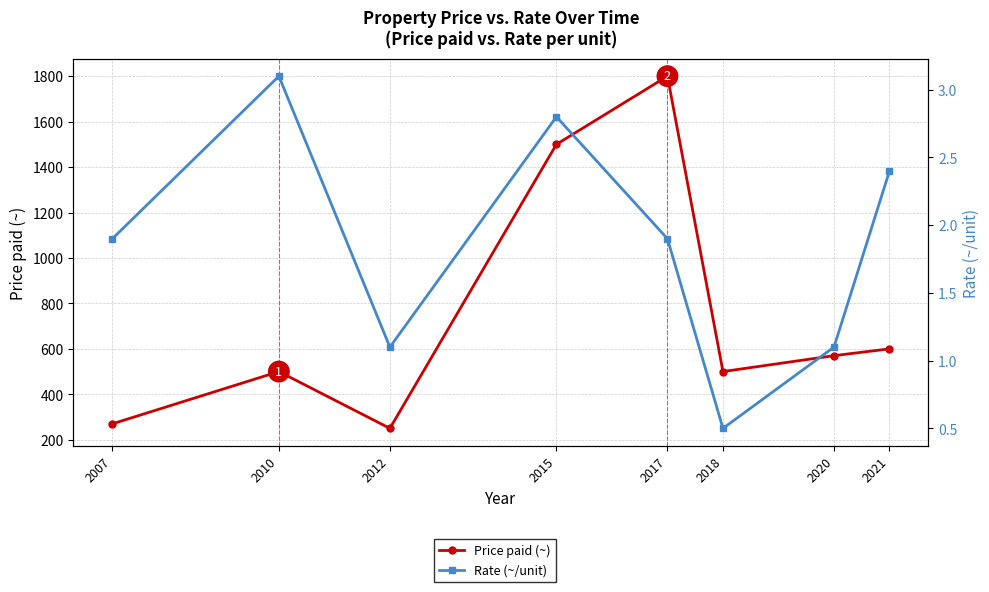

How many lines are shown in the chart?

2